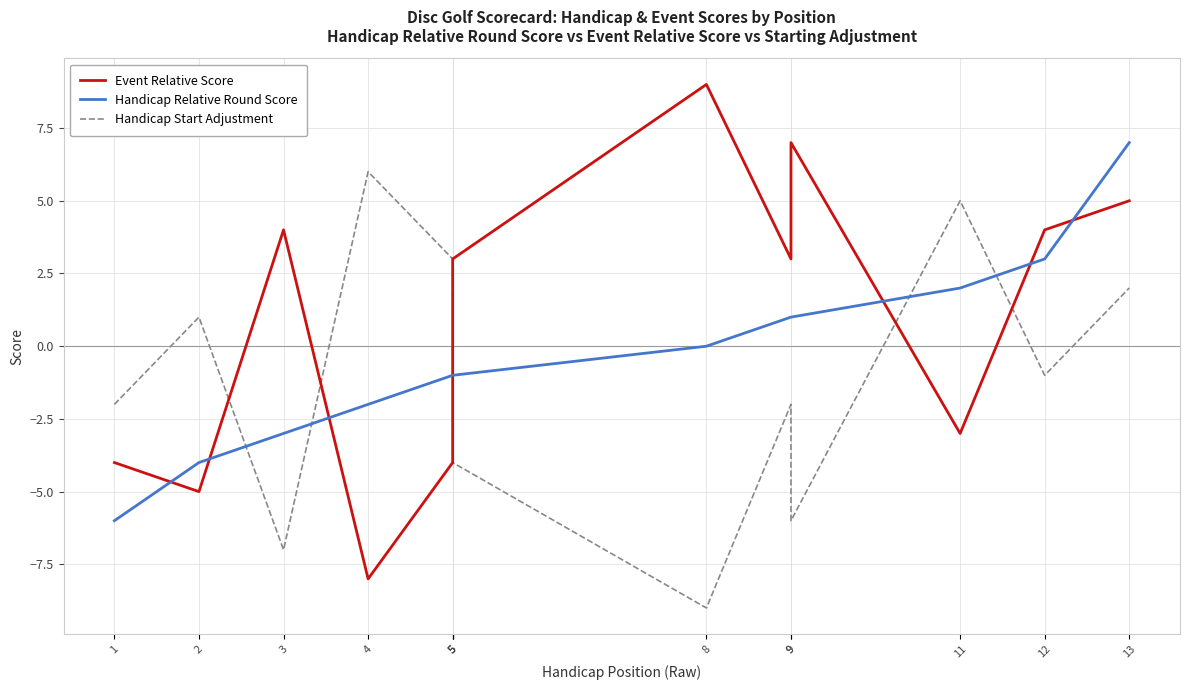

After their last crossing, which series has the higher values: Handicap Relative Round Score or Handicap Start Adjustment?

Handicap Relative Round Score